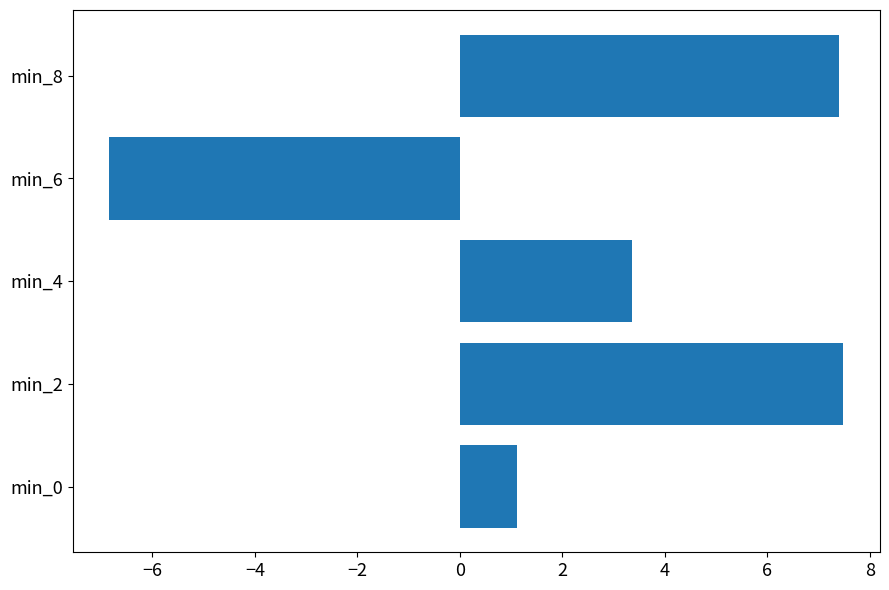

Approximately how many times larger is the value at min_2 compared to min_0?

6.7